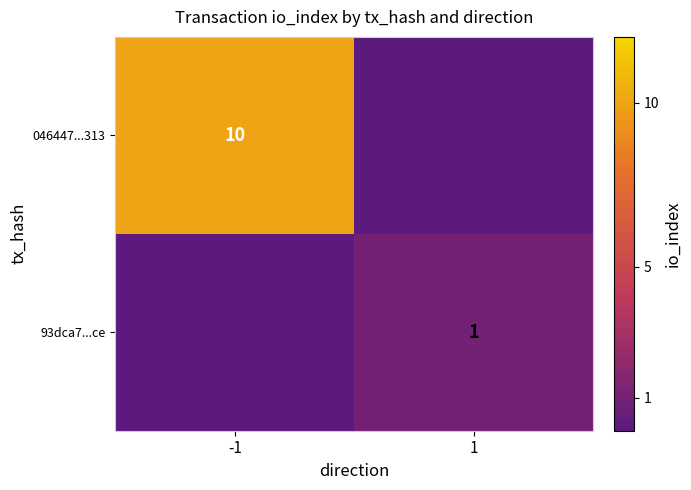

The 046447...313 series shows 10 at -1. True or false?

True